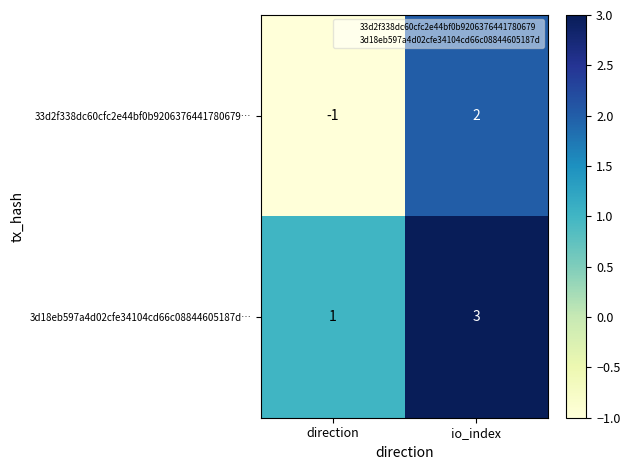

At which category is the sum across all series the highest?

io_index